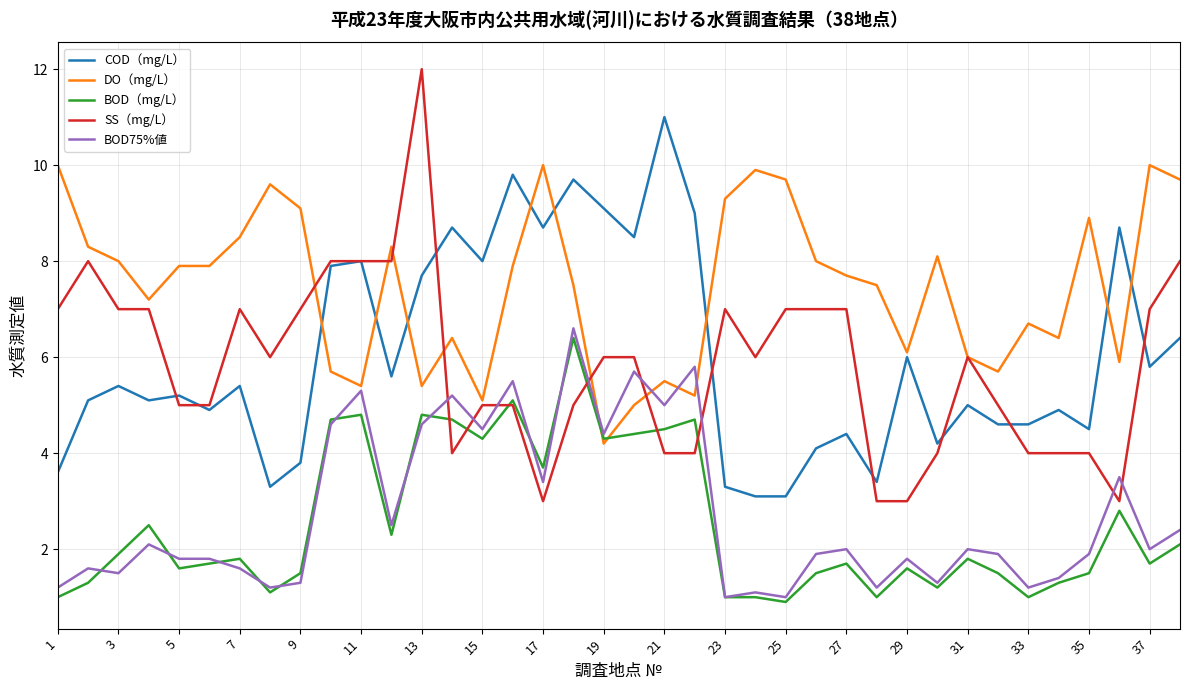

Which series has the largest total across all categories?

DO（mg/L）